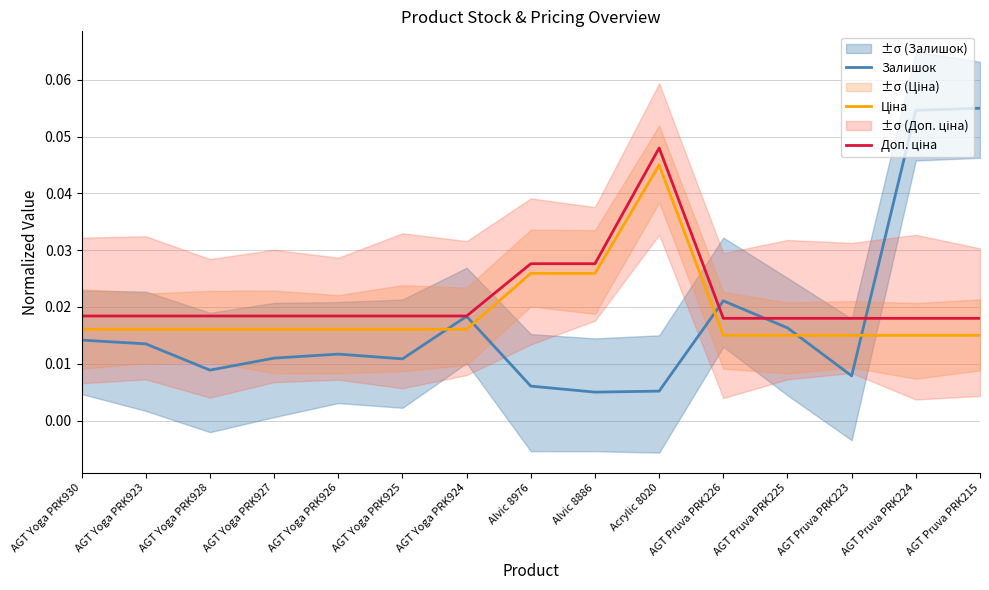

At which label is Залишок closest to 0?

Alvic 8886